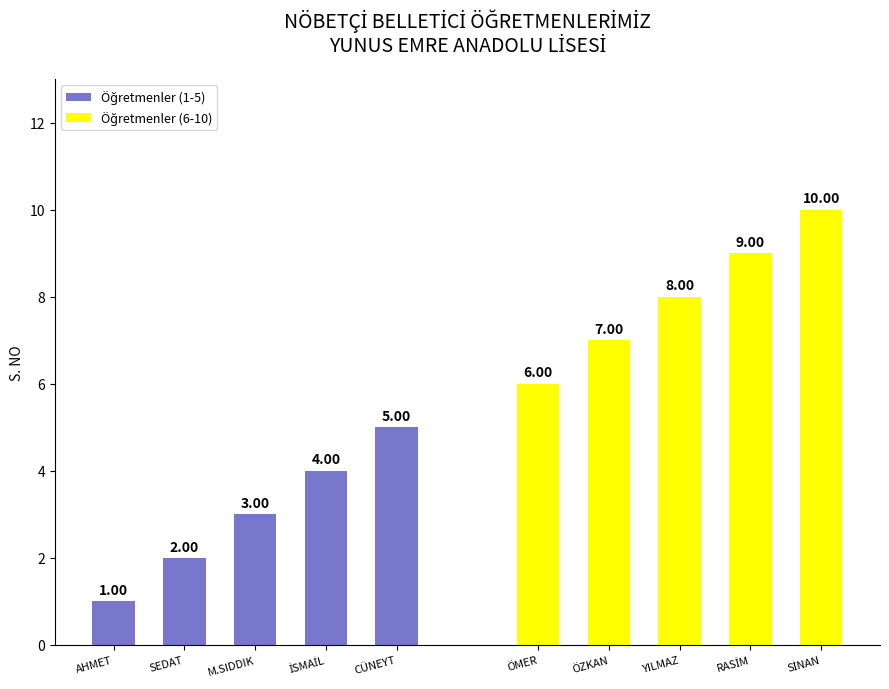

Is the value of Öğretmenler (6-10) at CÜNEYT greater than the value of Öğretmenler (1-5) at SEDAT?

Yes